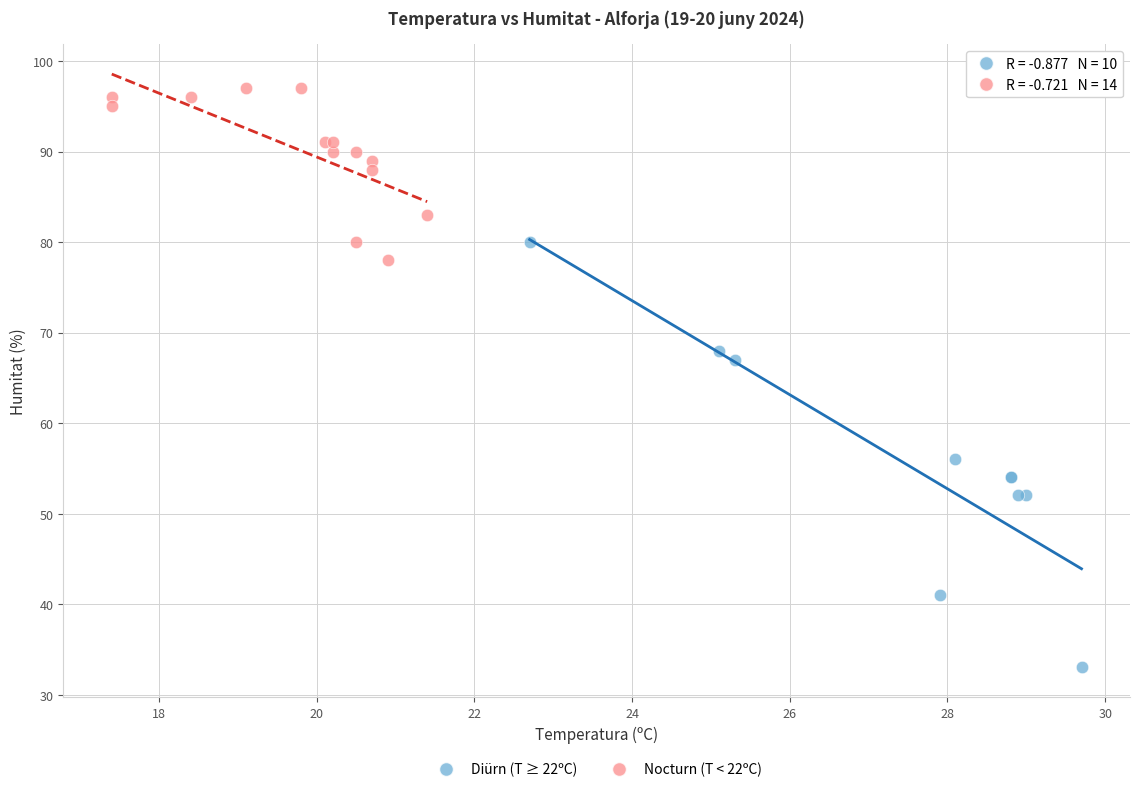

Which series contains the lowest Y value?

Diürn (T ≥ 22ºC)